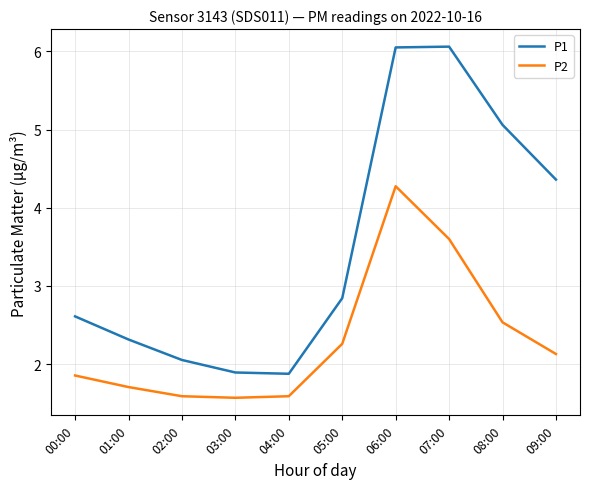

What position from the right is 07:00?

3